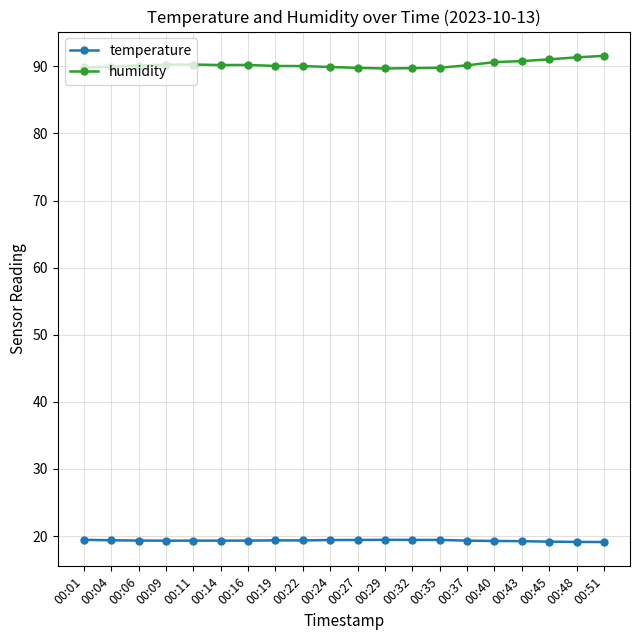

Is it true that humidity equals 117.4 at 00:32?

False